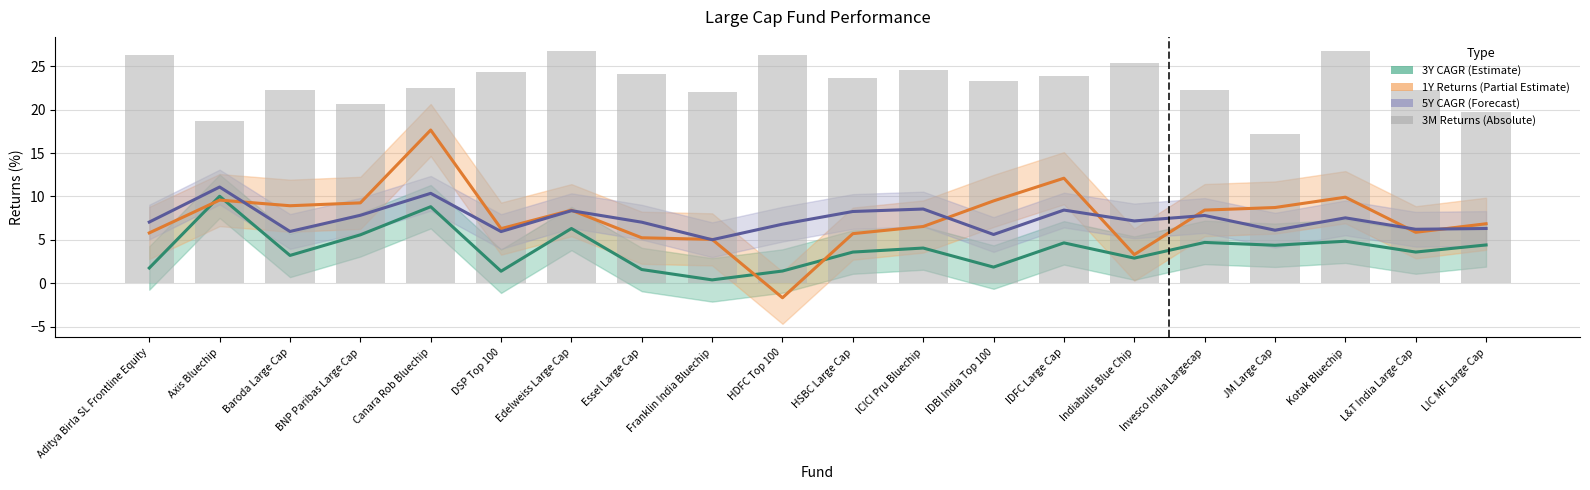

True or false: 3Y CAGR (Estimate) has a value of 1.7 at LIC MF Large Cap.

False